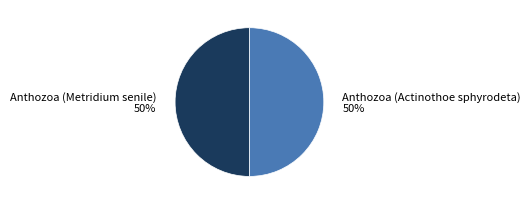

To the nearest percent, what is the average slice percentage?

50%